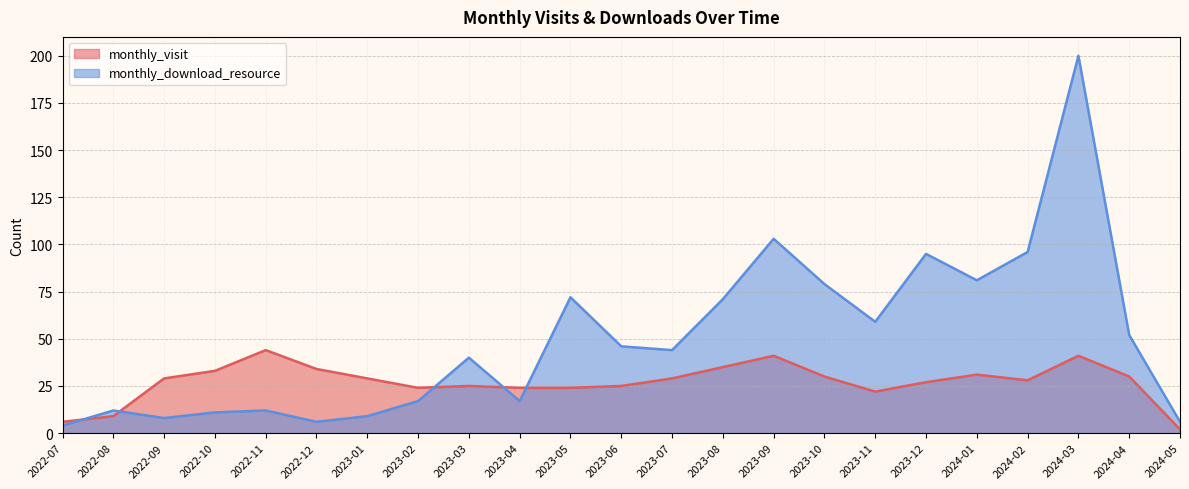

At how many categories does at least one series exceed 160?

1